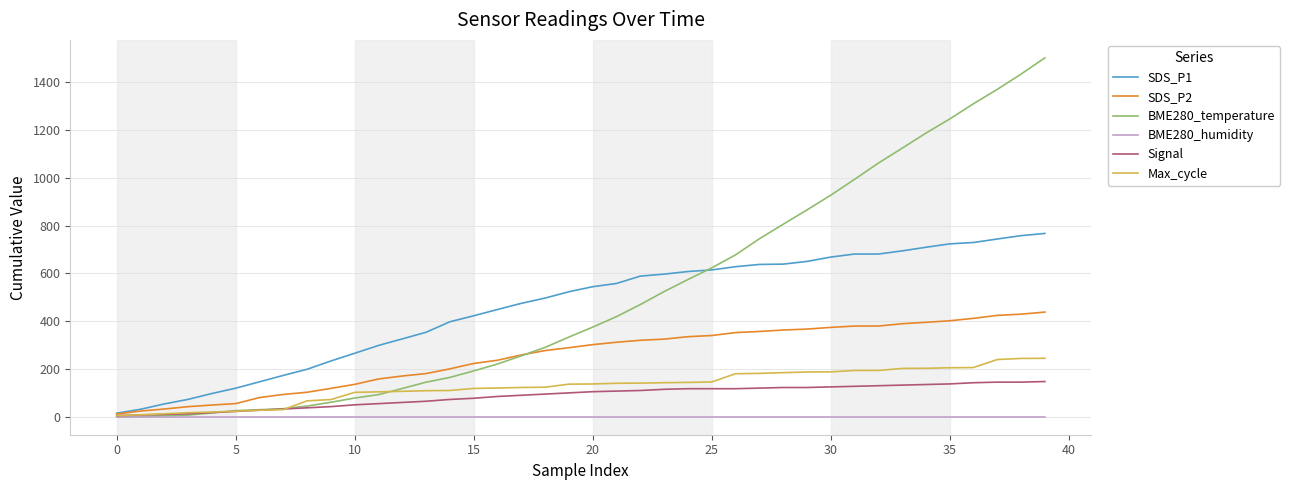

What is the sum of all Max_cycle values?

5141.8